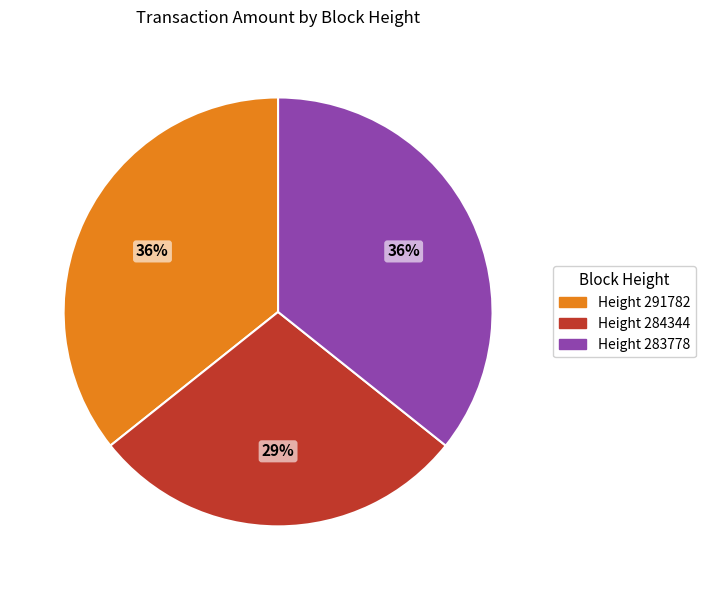

To the nearest percent, what is the average slice percentage?

33%